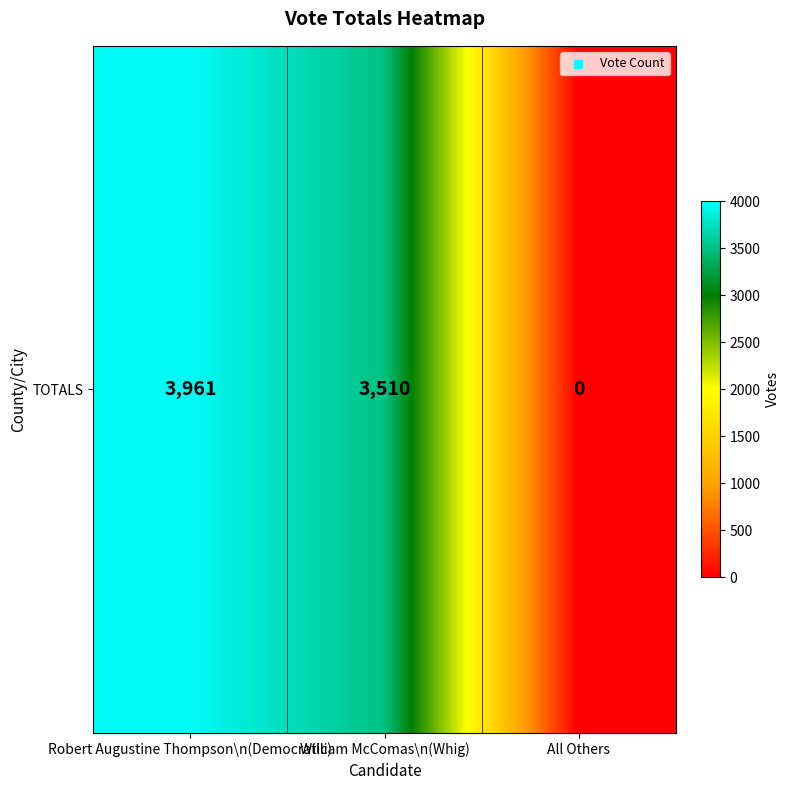

Which has a higher value, All Others or Robert Augustine Thompson\n(Democratic)?

Robert Augustine Thompson\n(Democratic)